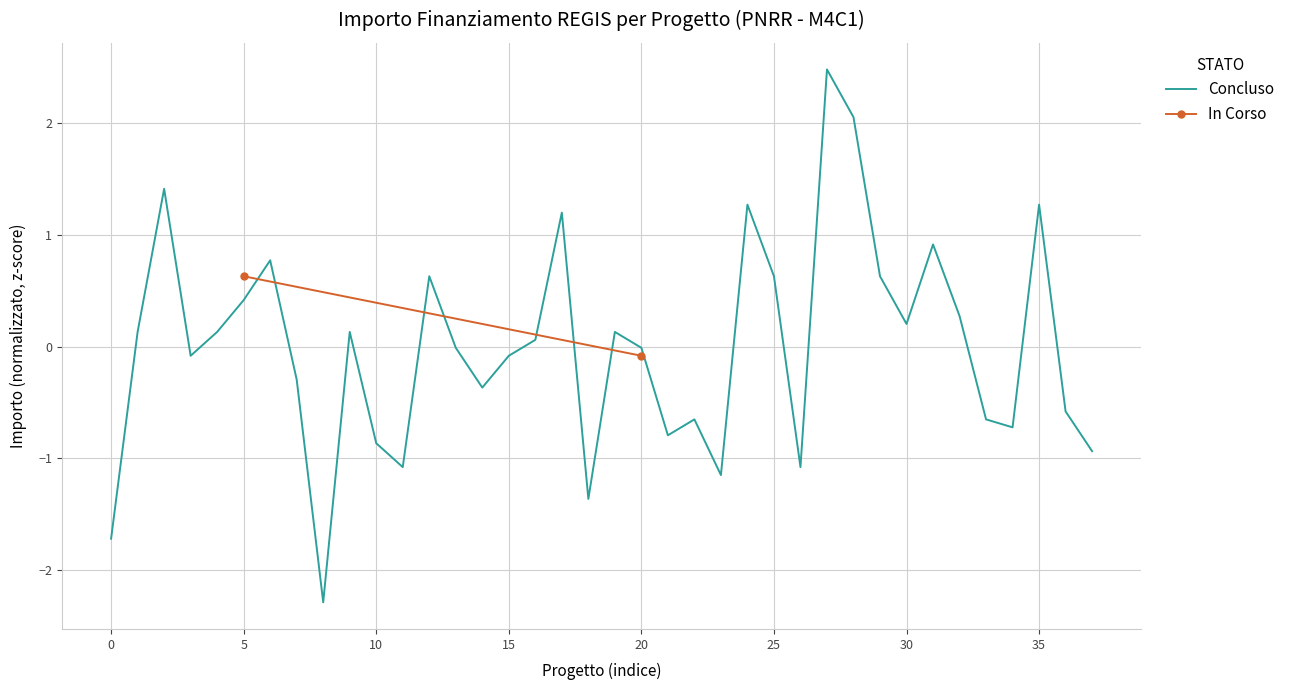

The value of Concluso at 30 is 0.2. True or false?

True